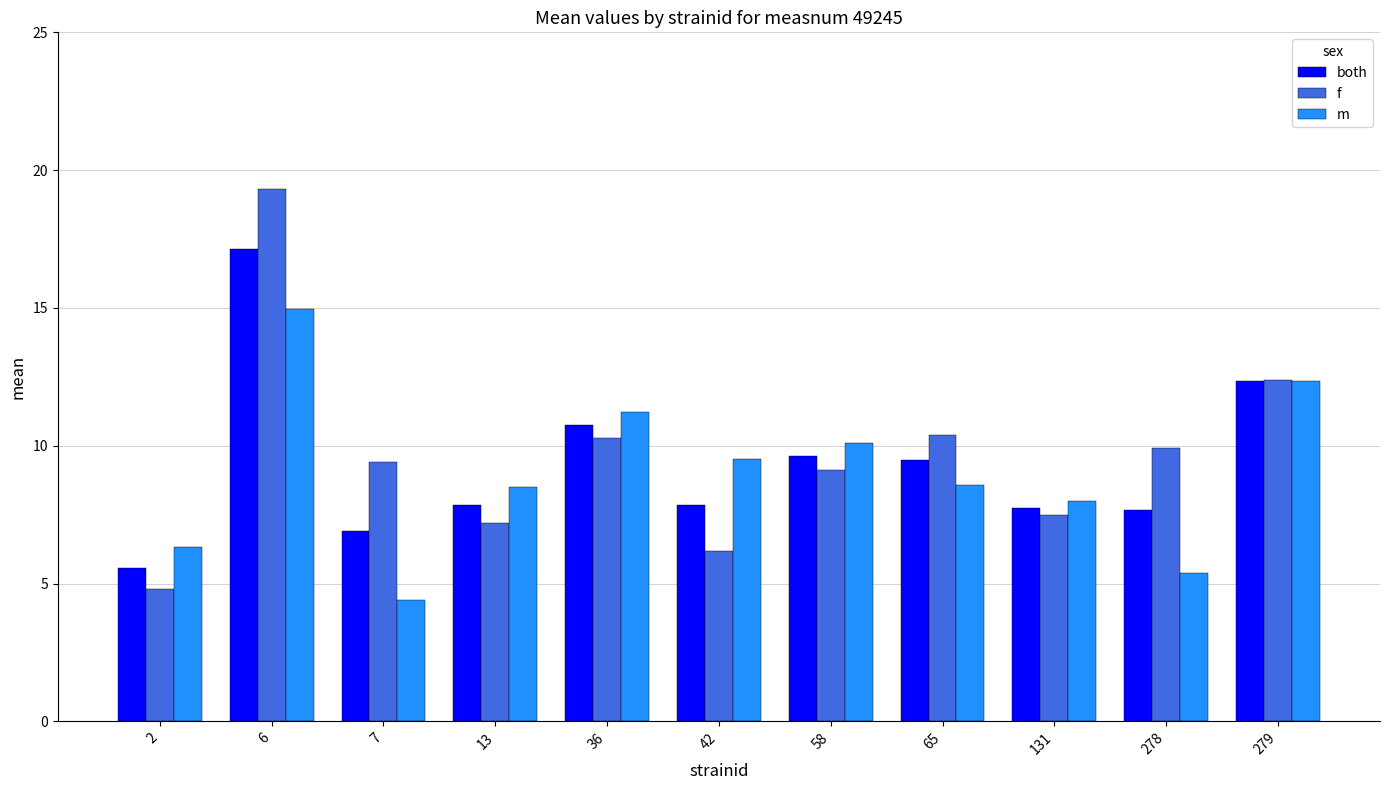

Are the bars horizontal?

No